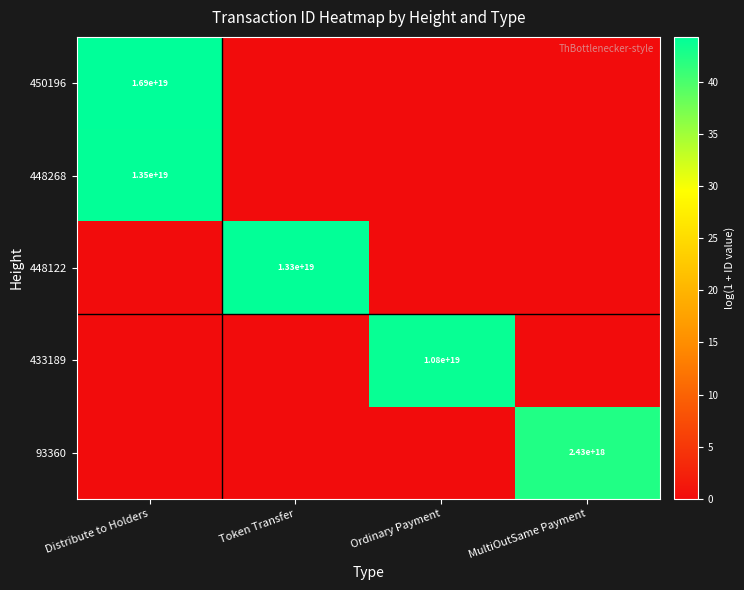

True or false: 450196 has a value of 16900000000000000000 at Distribute to Holders.

True